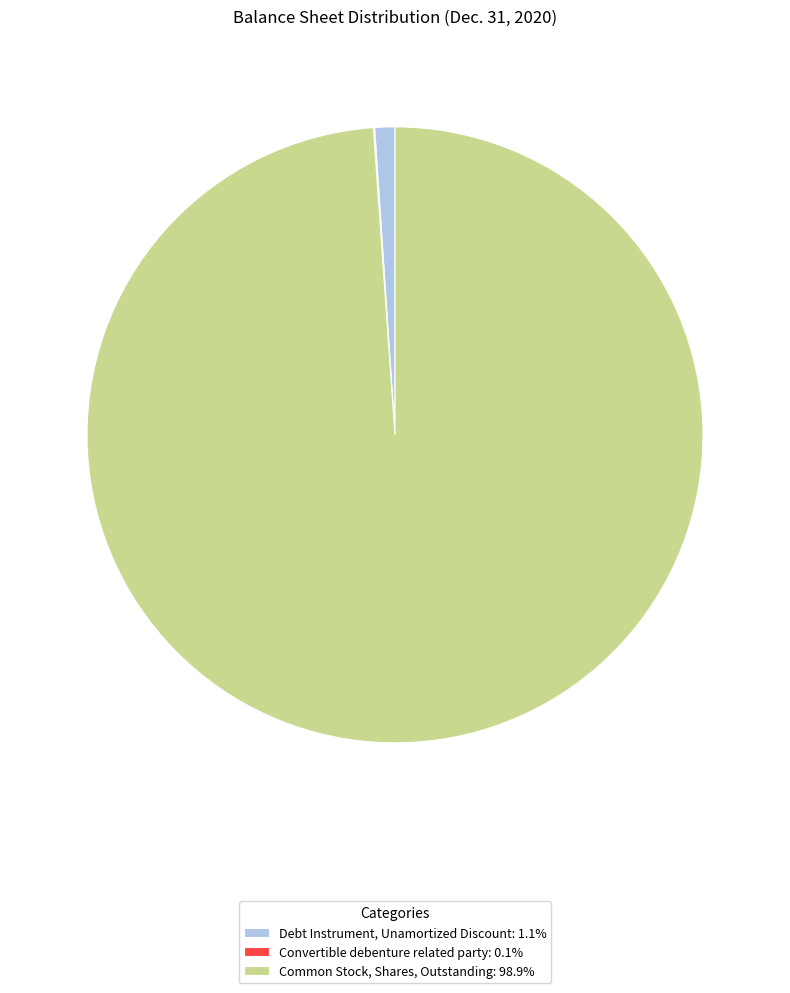

Does any single category account for the majority?

Yes